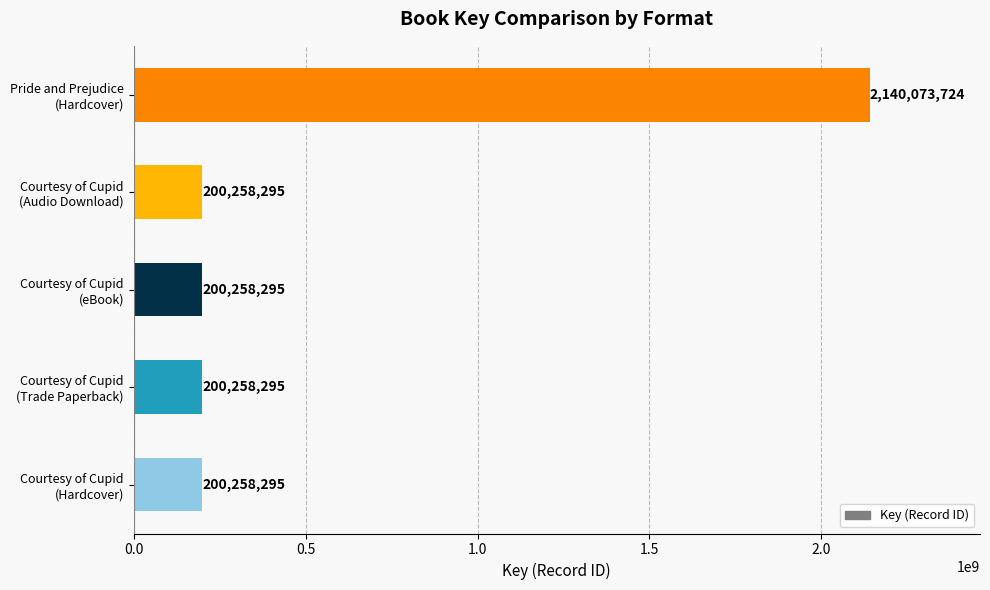

What is the minimum value shown in the chart?

200258295